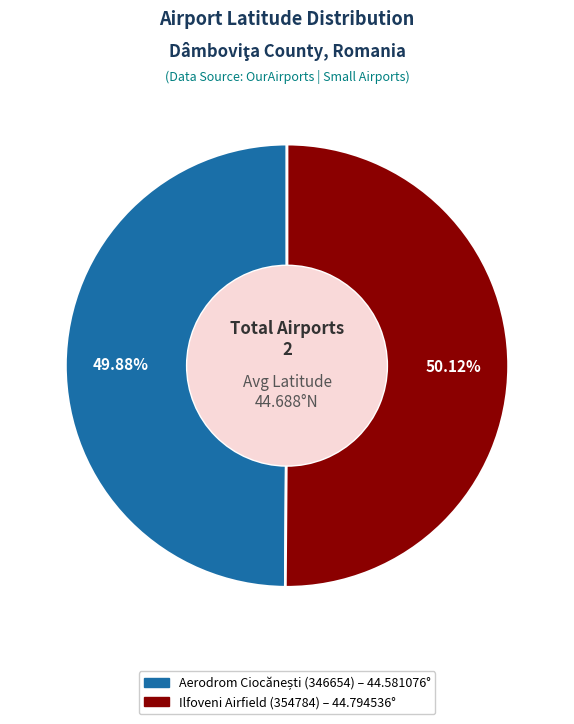

Does any single category account for the majority?

Yes